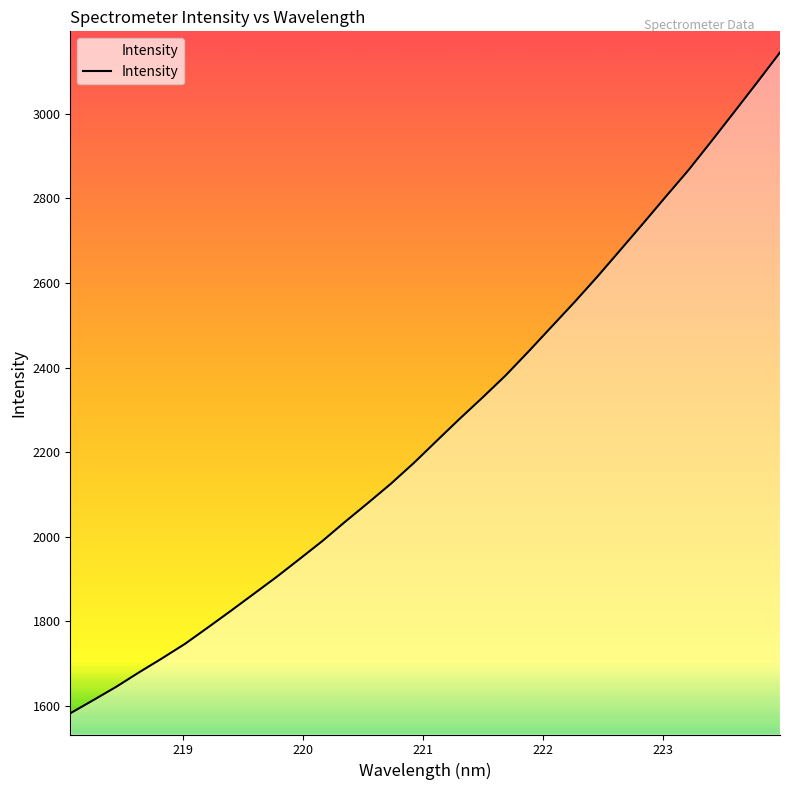

What is the maximum value shown in the chart?

3145.2